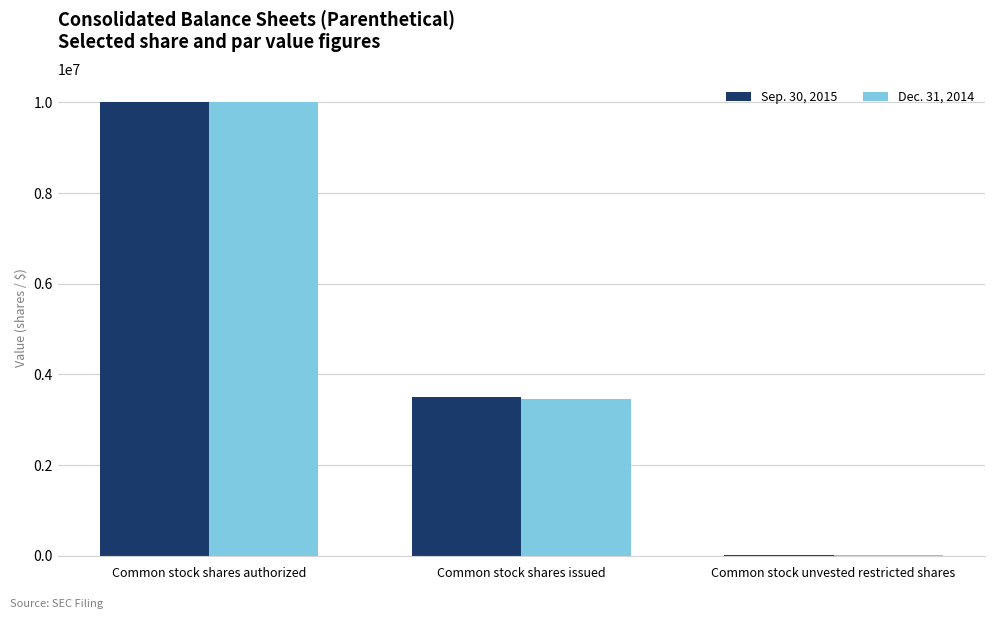

At which label does Dec. 31, 2014 reach its peak?

Common stock shares authorized